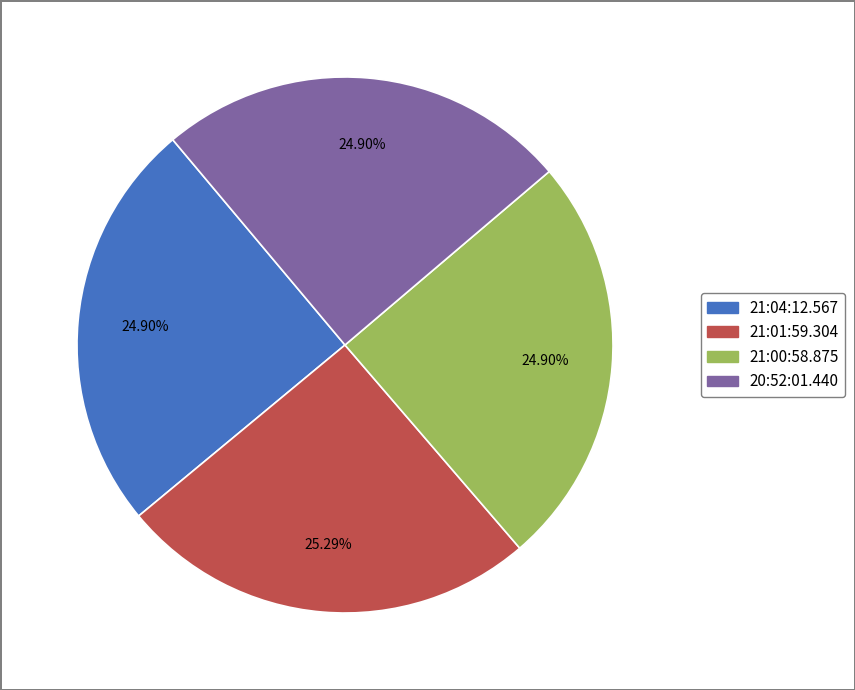

How much of the chart is everything except 21:01:59.304?

74.7%